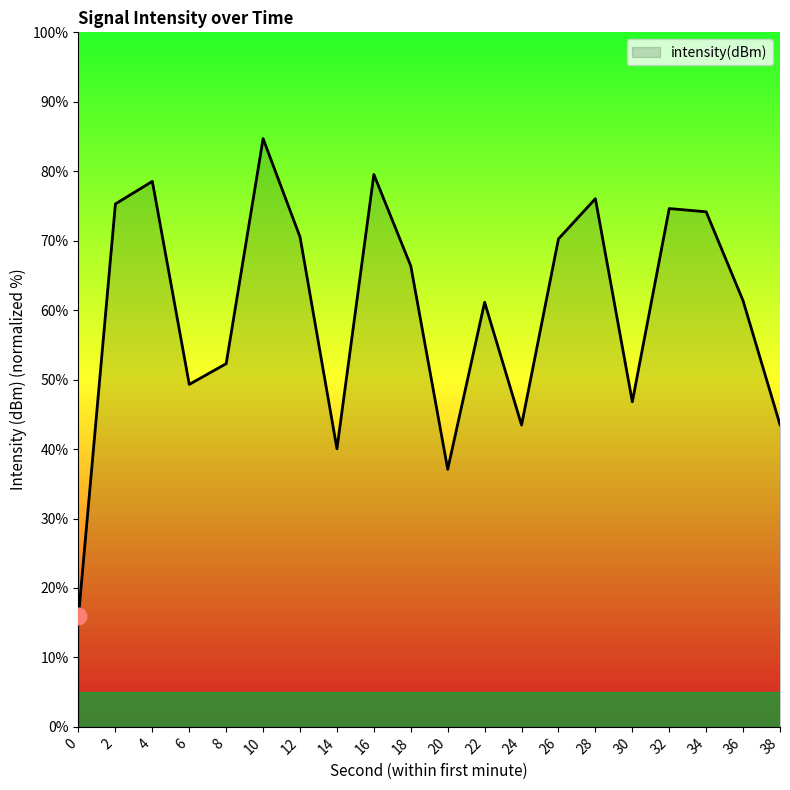

What is the maximum value shown in the chart?

84.7